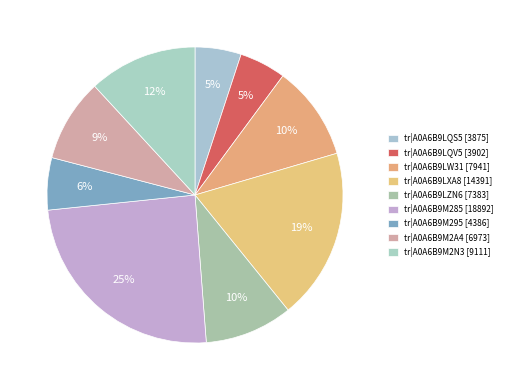

What percentage is the tr|A0A6B9LXA8 slice, to the nearest percent?

19%